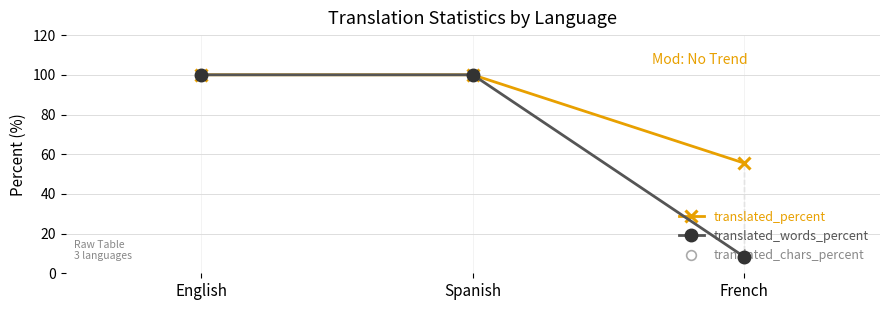

What is the approximate value of translated_percent at French?

55.5